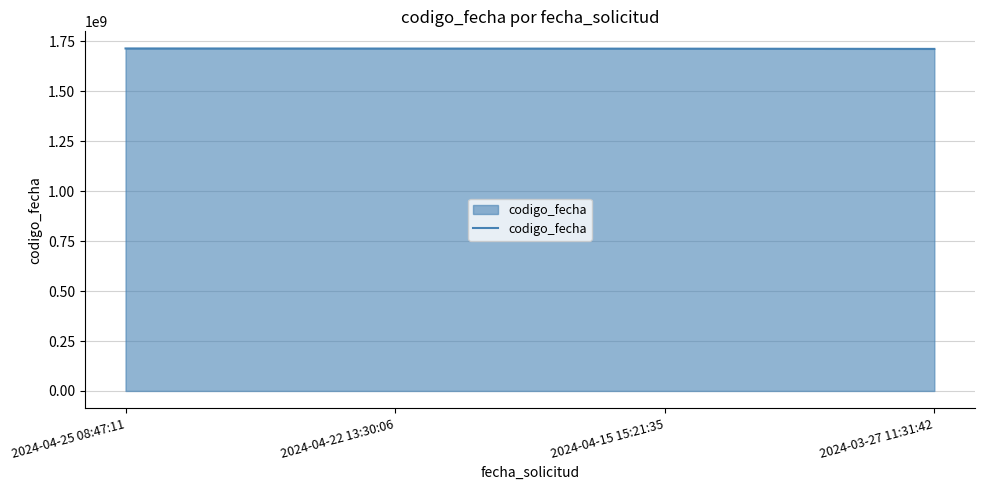

The chart shows a value of 868258156 at 2024-04-15 15:21:35. True or false?

False